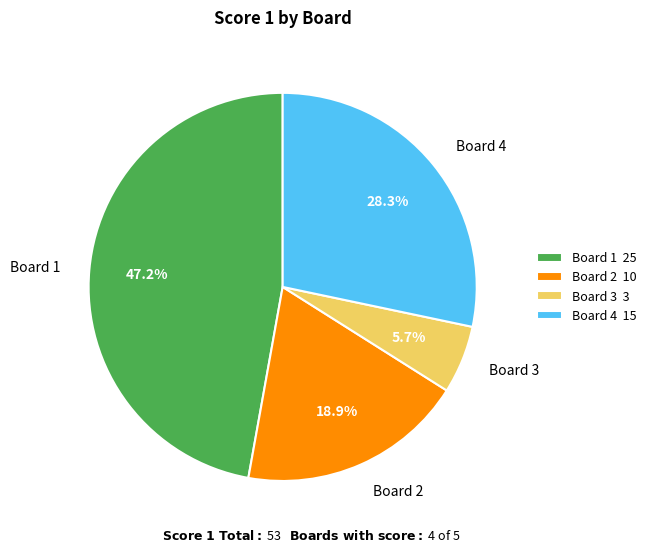

How many segments does this pie chart have?

4